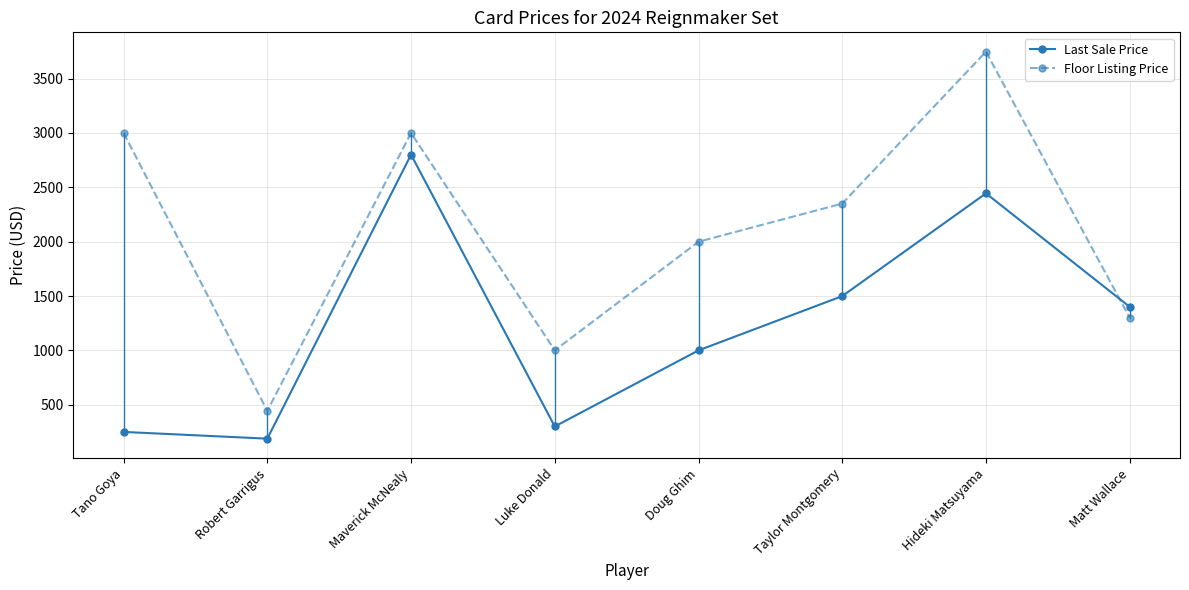

What is the difference between the maximum and second lowest values in the Last Sale Price series?

2550.0